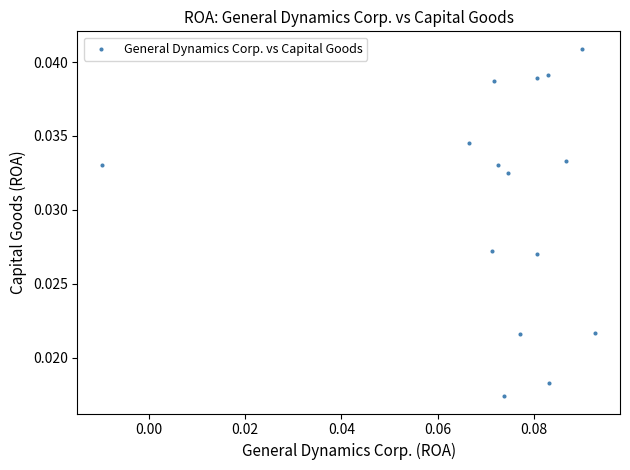

How many points are shown in the scatter plot?

15